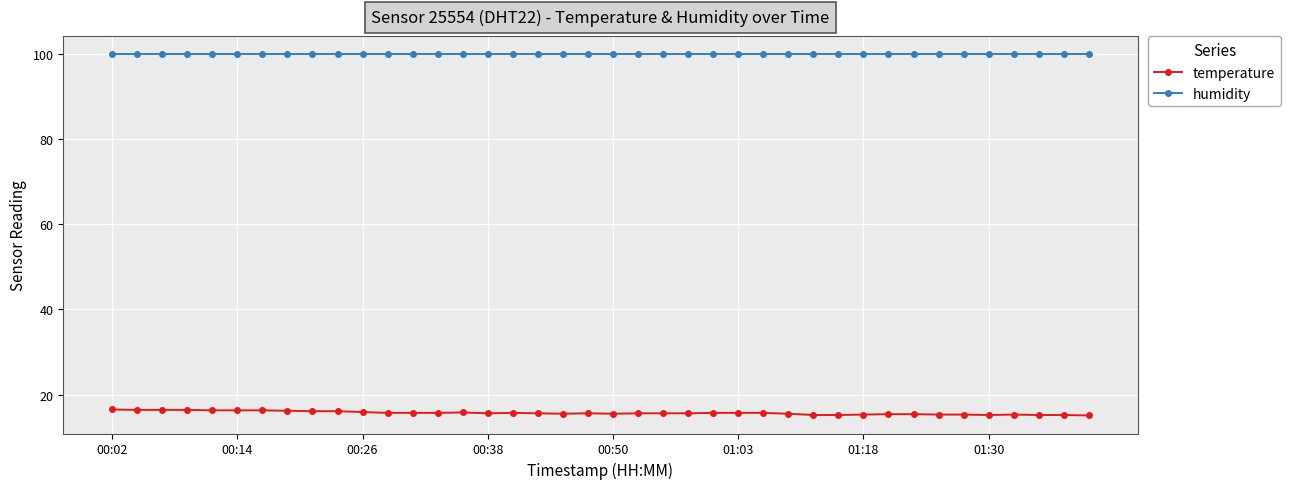

Which series has the widest spread of values?

temperature